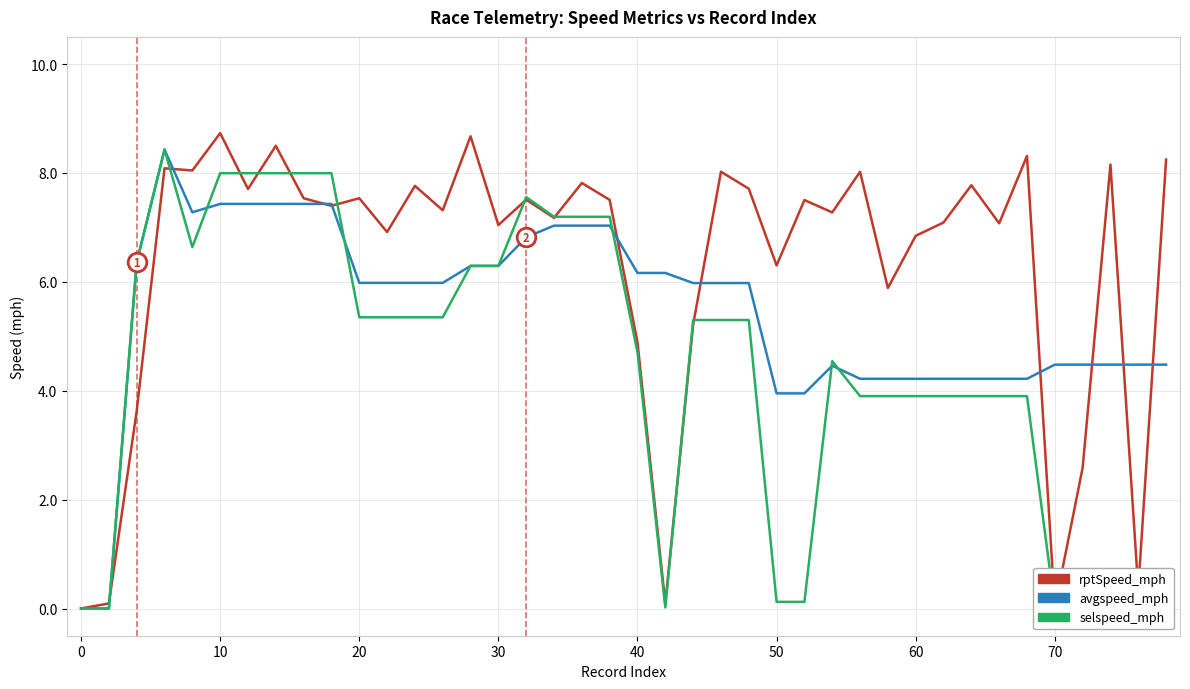

At how many categories does at least one series exceed 5?

35